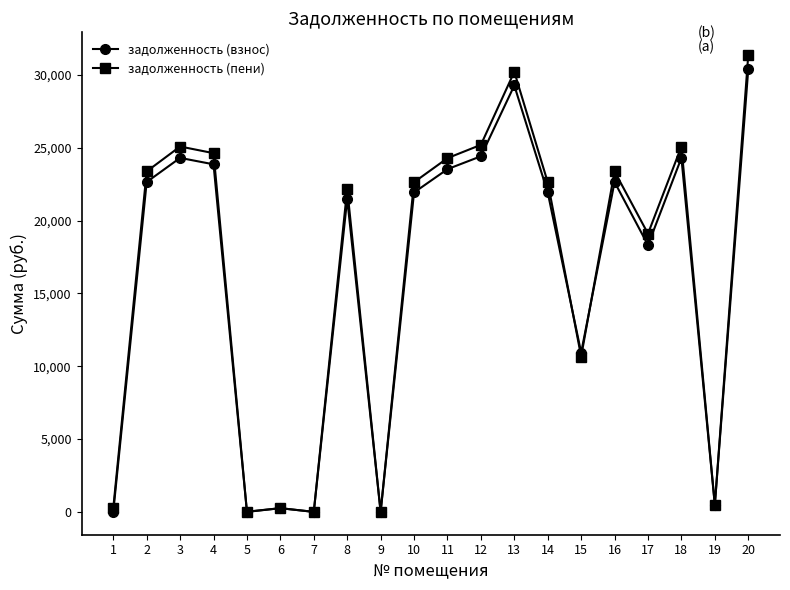

Which series has the widest spread of values?

задолженность (пени)